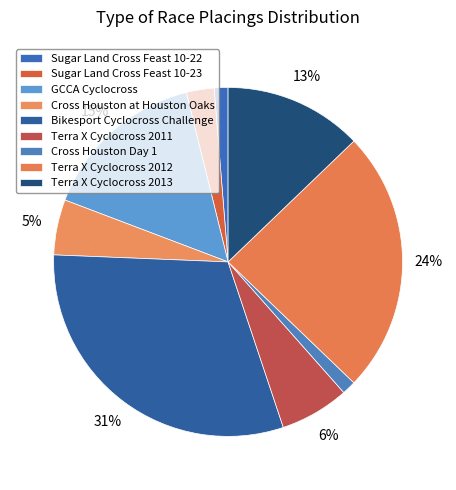

Rank the categories by value from highest to lowest.

Bikesport Cyclocross Challenge, Terra X Cyclocross 2012, GCCA Cyclocross, Terra X Cyclocross 2013, Terra X Cyclocross 2011, Cross Houston at Houston Oaks, Sugar Land Cross Feast 10-23, Sugar Land Cross Feast 10-22, Cross Houston Day 1